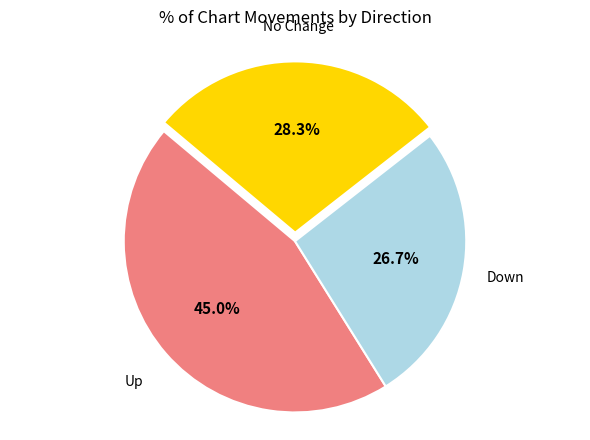

Does any single category account for the majority?

No